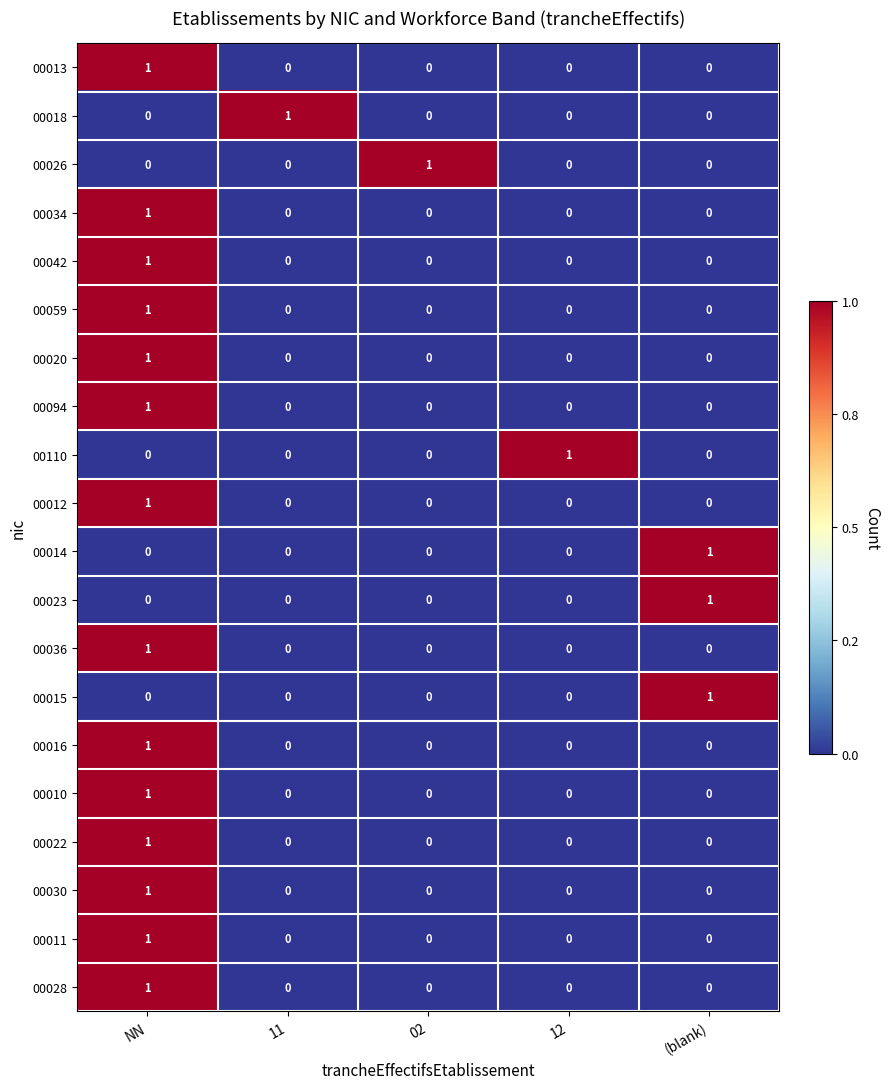

At how many categories does at least one series exceed 0?

5